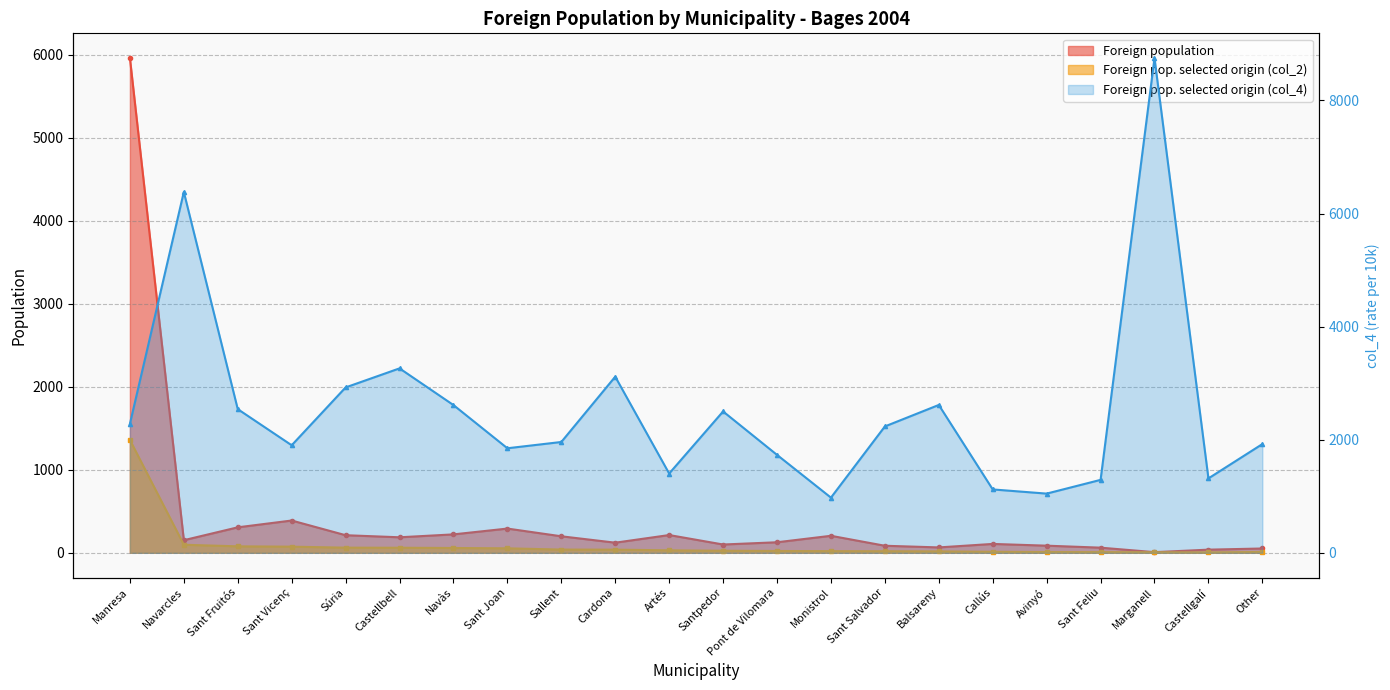

The Foreign pop. selected origin (col_2) series shows 74 at Sant Vicenç. True or false?

True